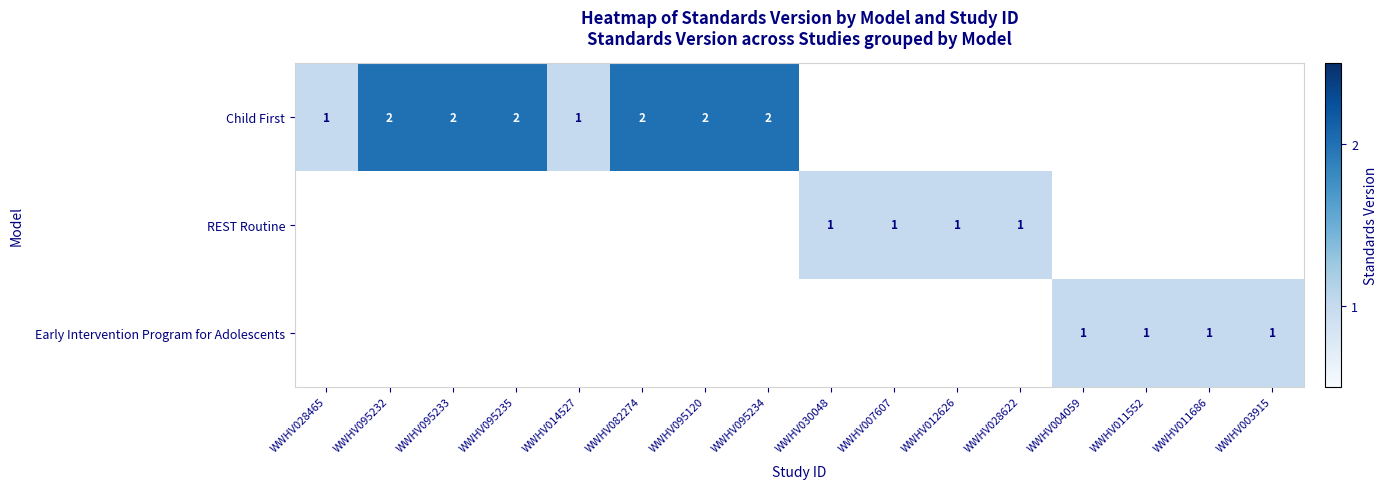

At which category does the chart reach its peak across all series?

WWHV095232